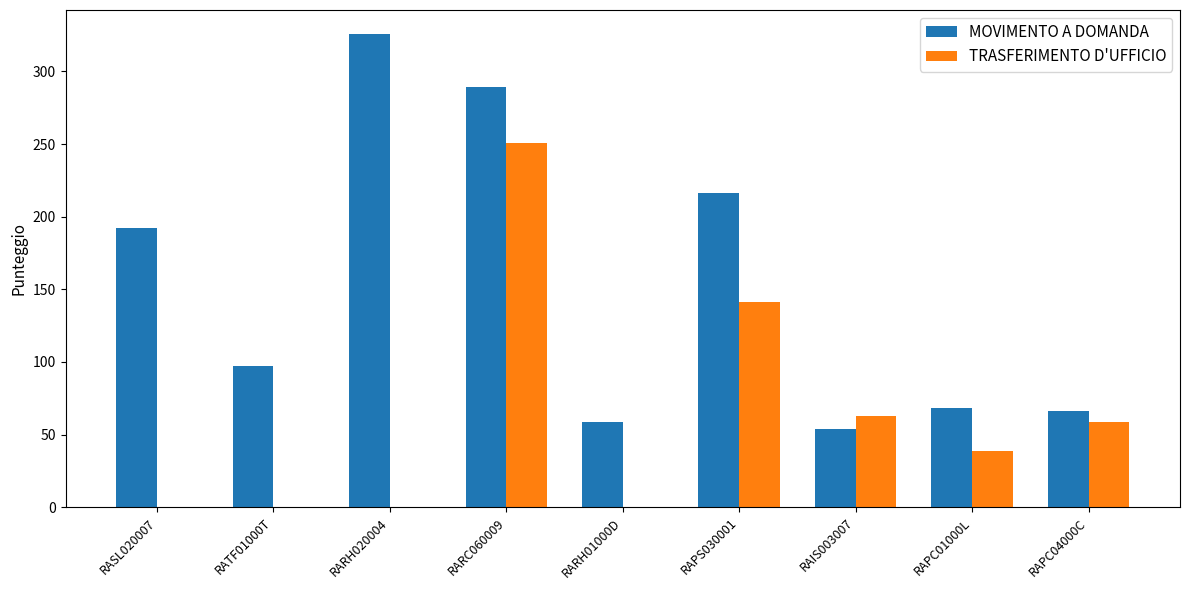

Which series has the largest range (max minus min)?

MOVIMENTO A DOMANDA